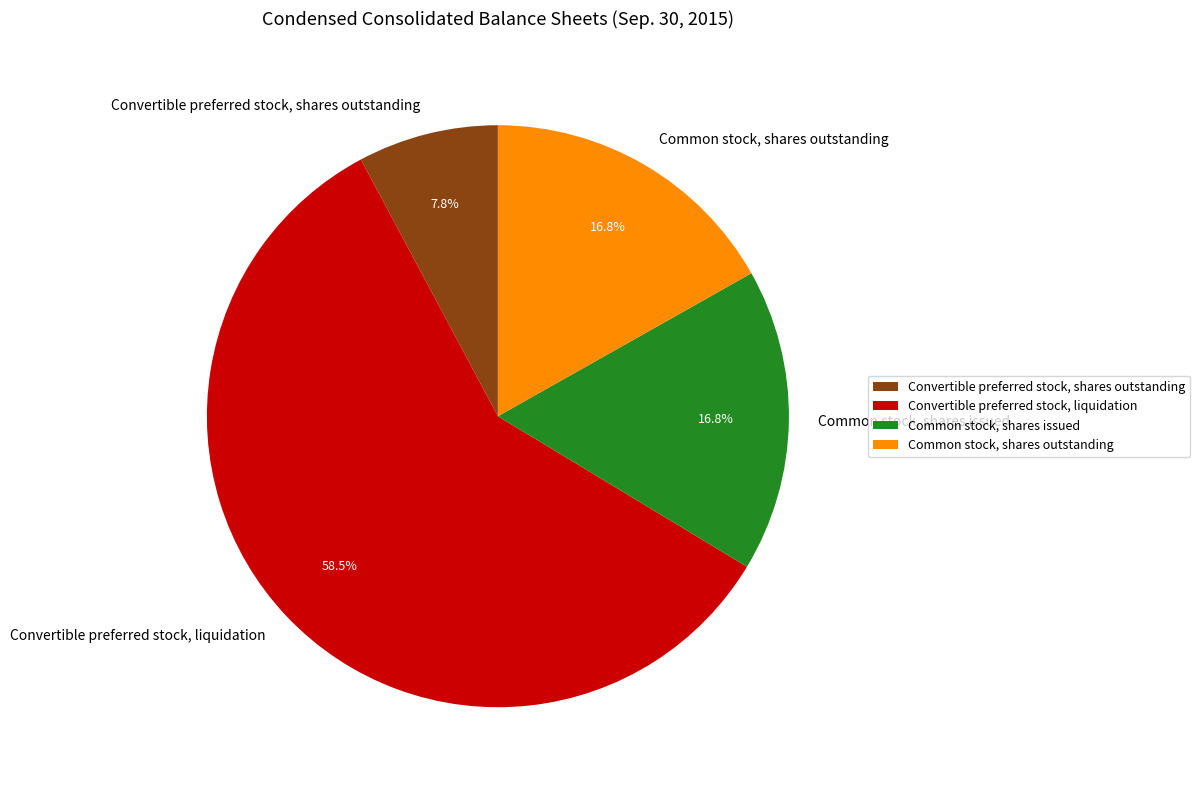

The Common stock, shares outstanding slice represents 29% of the pie. True or false?

False